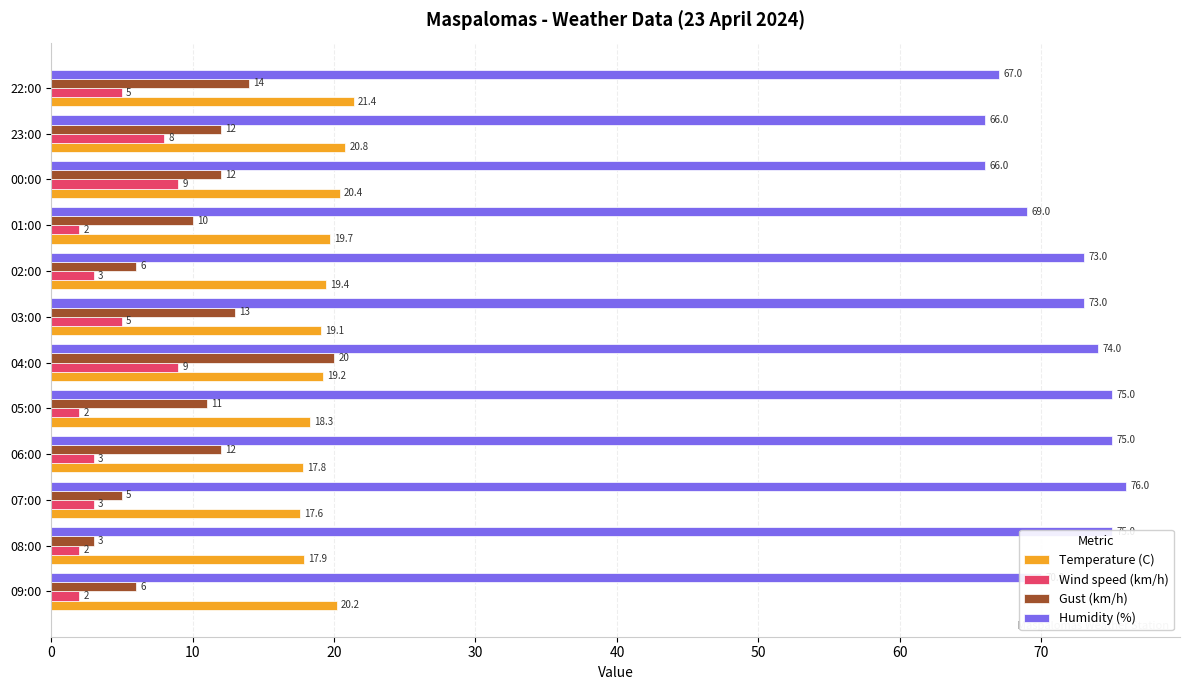

What is the smallest value displayed?

2.0